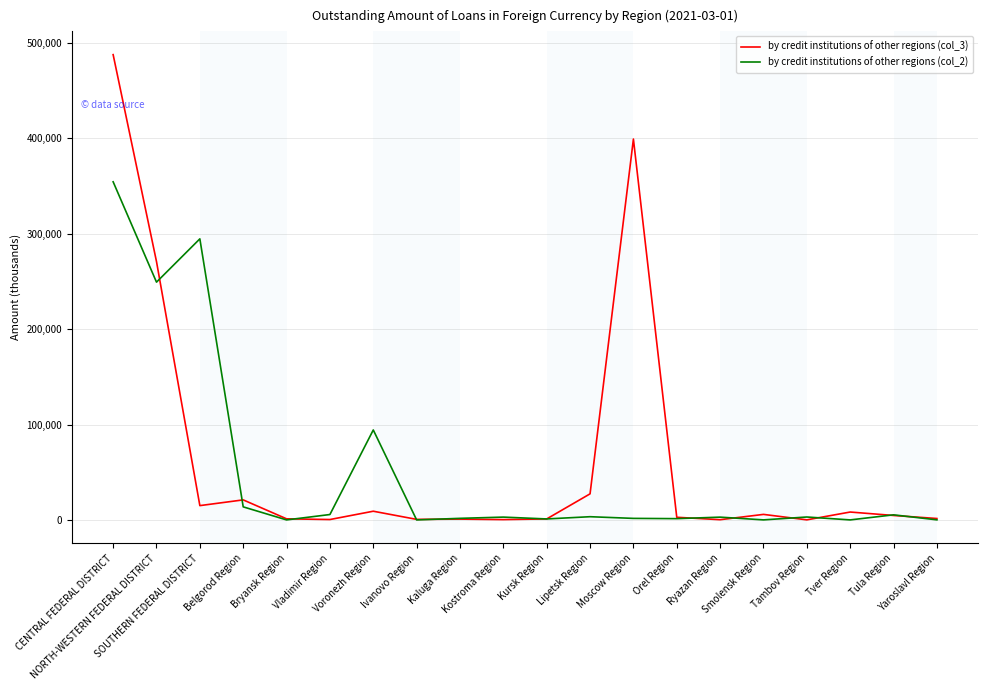

What position from the right is CENTRAL FEDERAL DISTRICT?

20